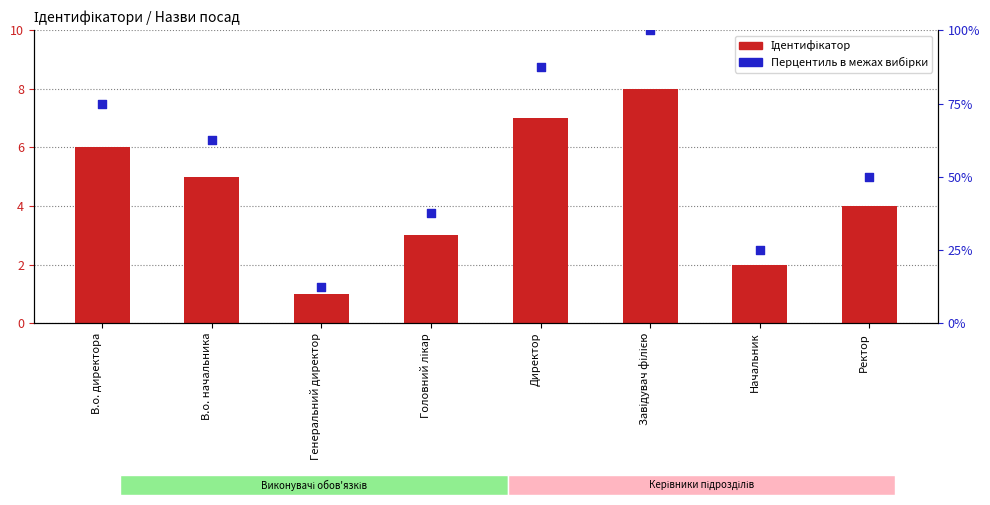

What are all the series names shown in the legend?

Ідентифікатор, Перцентиль в межах вибірки